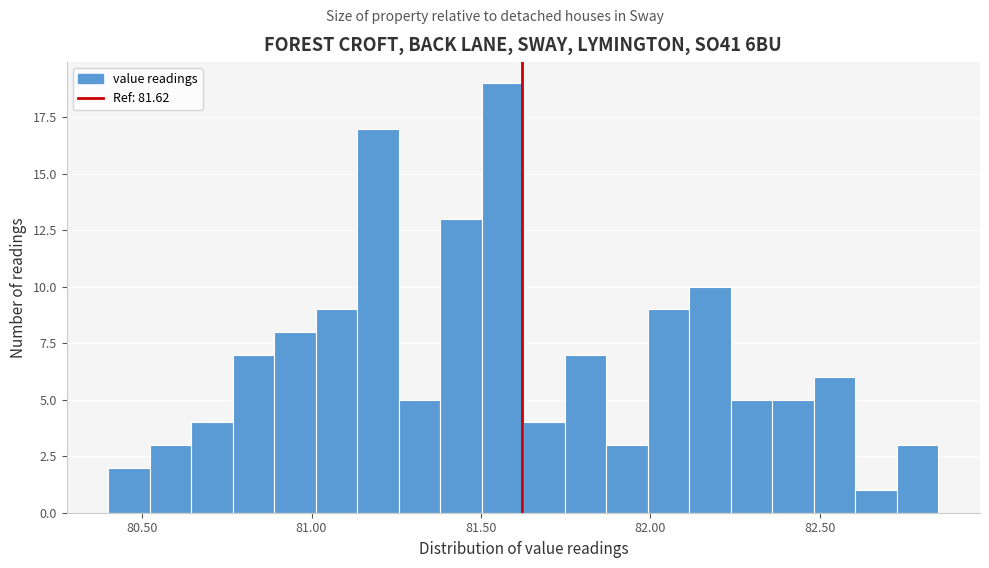

Read against the x-axis, roughly where is the centre of the tallest bar?

81.55